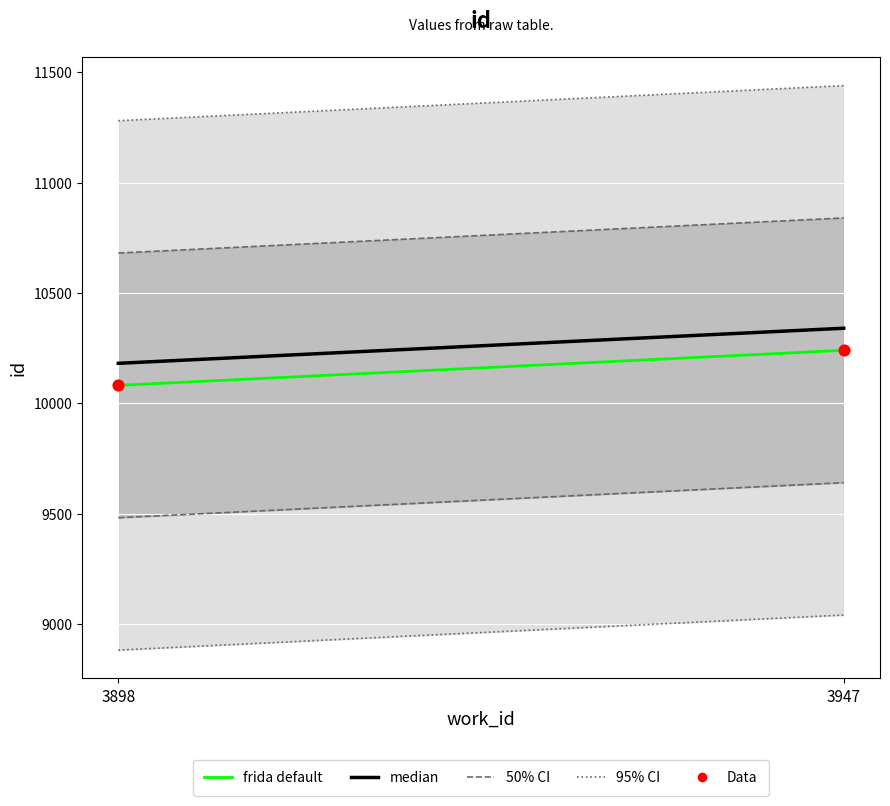

What is the average X value?

3922